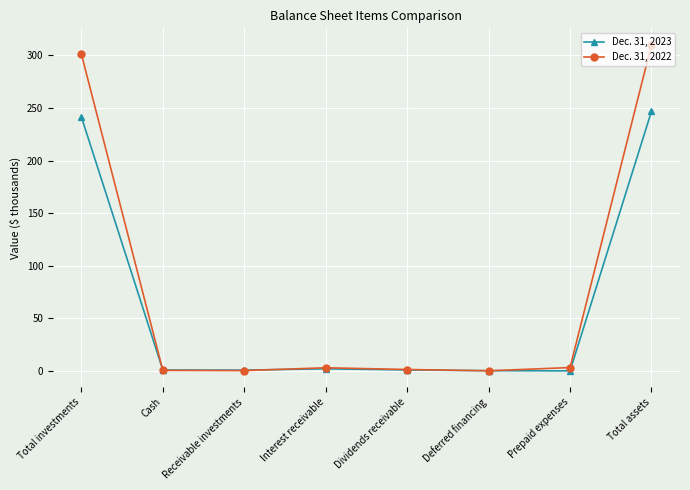

True or false: Dec. 31, 2022 has more than 2 points higher than both neighbors.

False